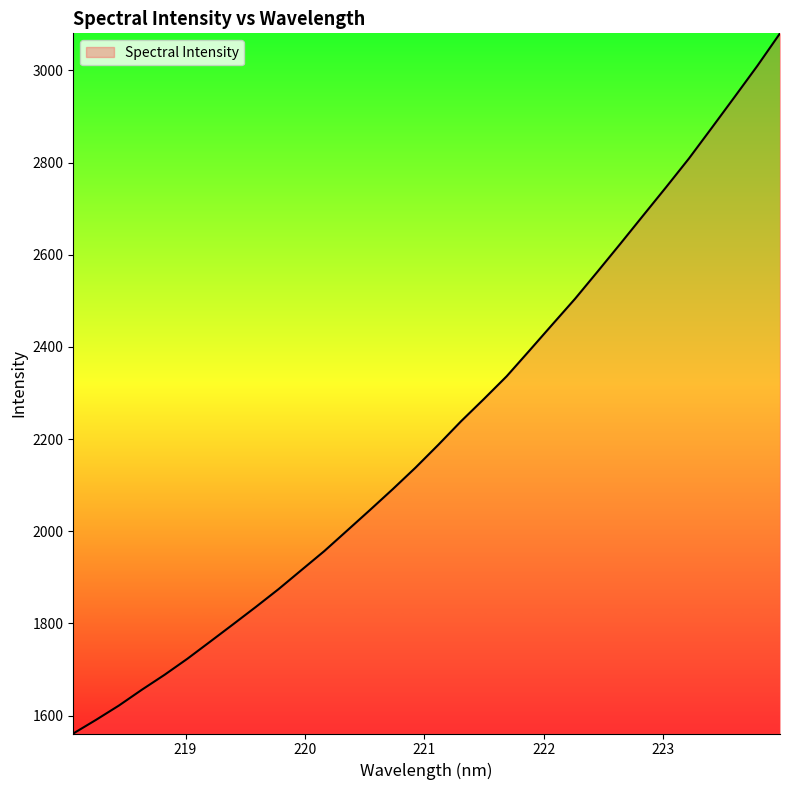

What is the average value?

2218.4